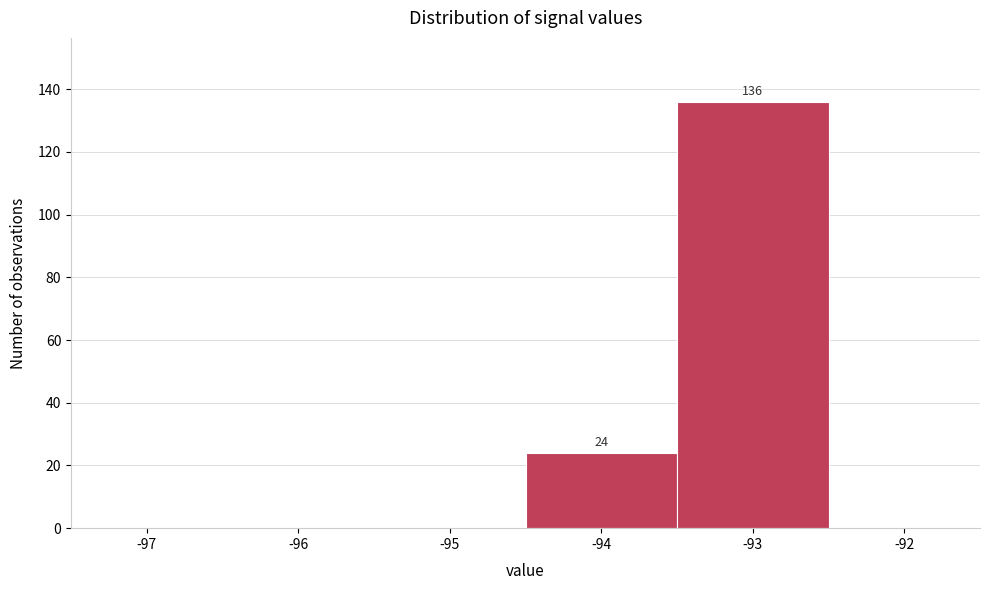

Reading left to right, extract all data points from this chart.

-97=0	-96=0	-95=0	-94=24	-93=136	-92=0